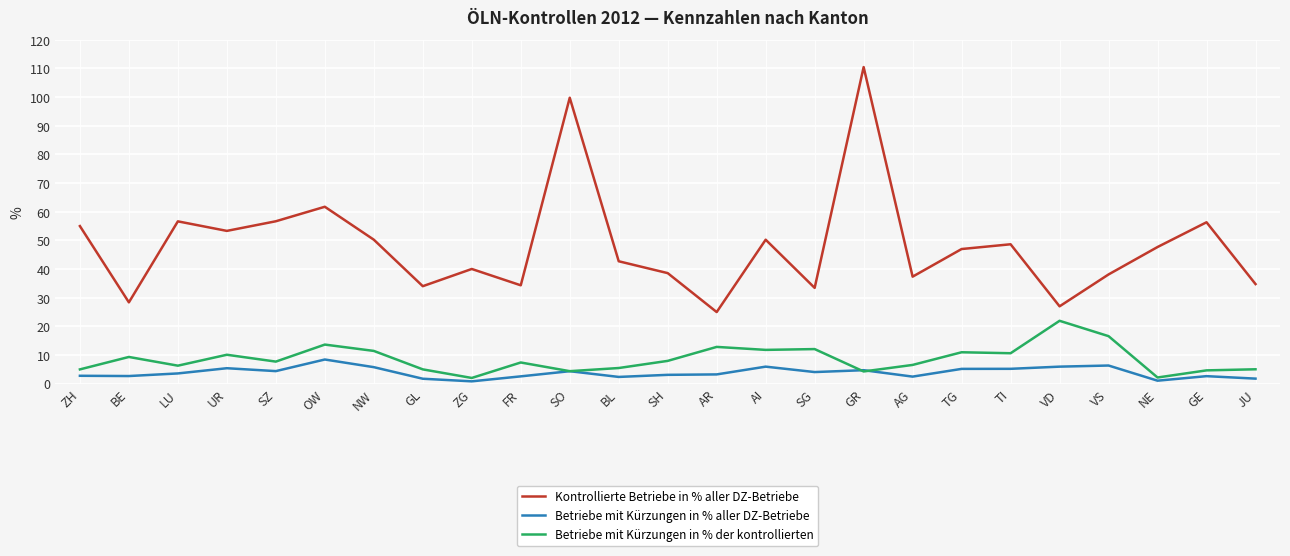

At FR, list the series in order from smallest to largest.

Betriebe mit Kürzungen in % aller DZ-Betriebe, Betriebe mit Kürzungen in % der kontrollierten, Kontrollierte Betriebe in % aller DZ-Betriebe